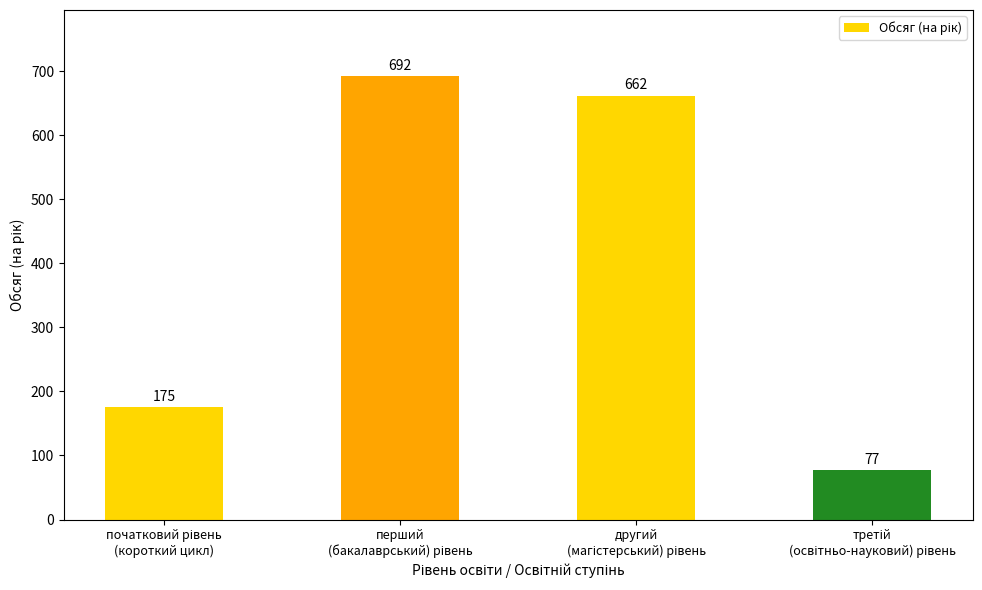

What is the greatest value displayed?

692